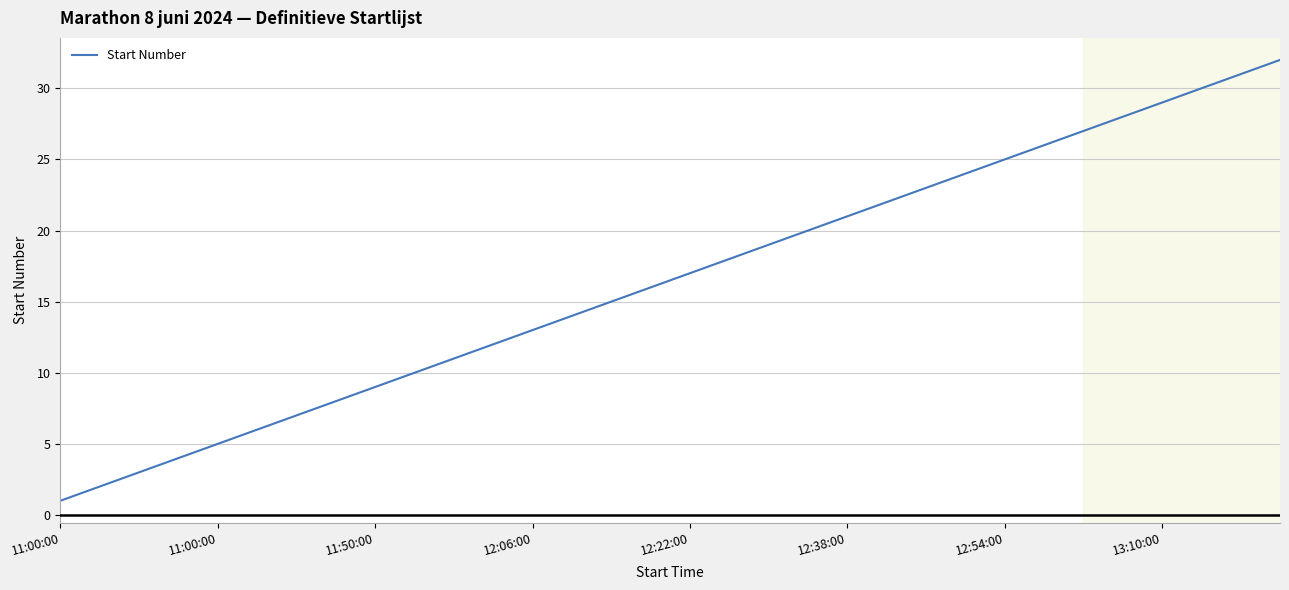

What is the difference between the maximum and minimum values?

31